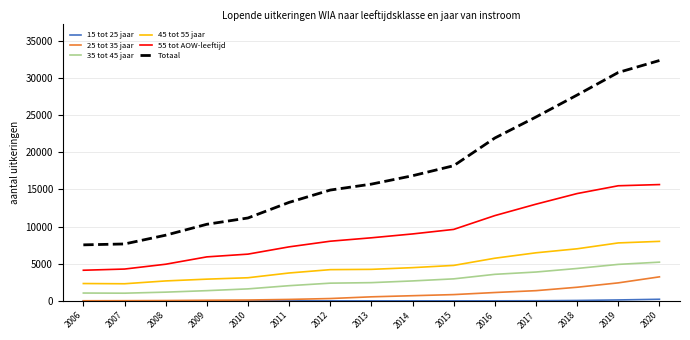

Which series changed the most between 2014 and 2016?

Totaal